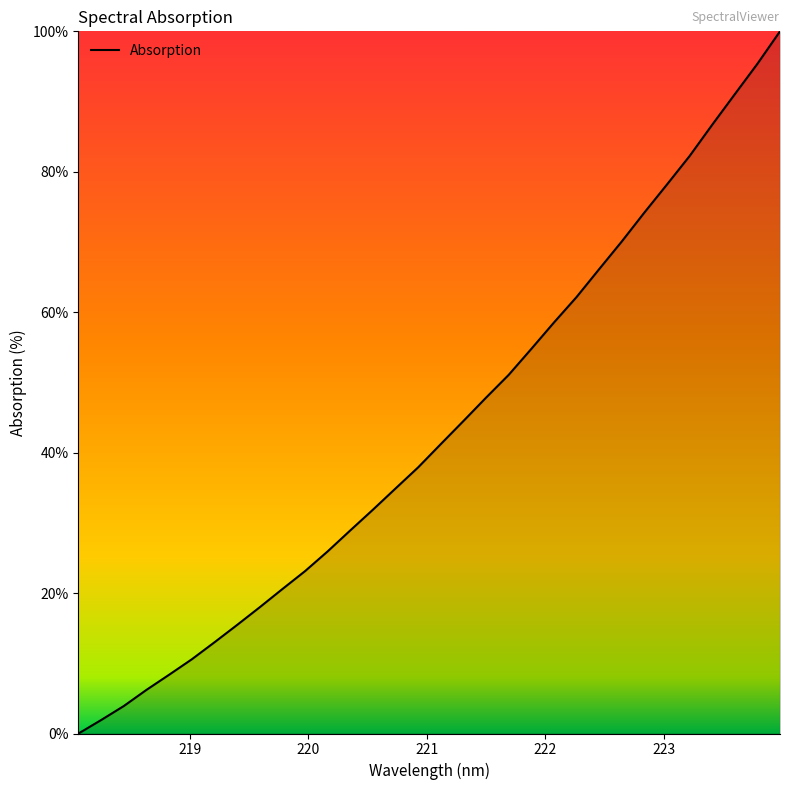

How many values exceed 41?

16